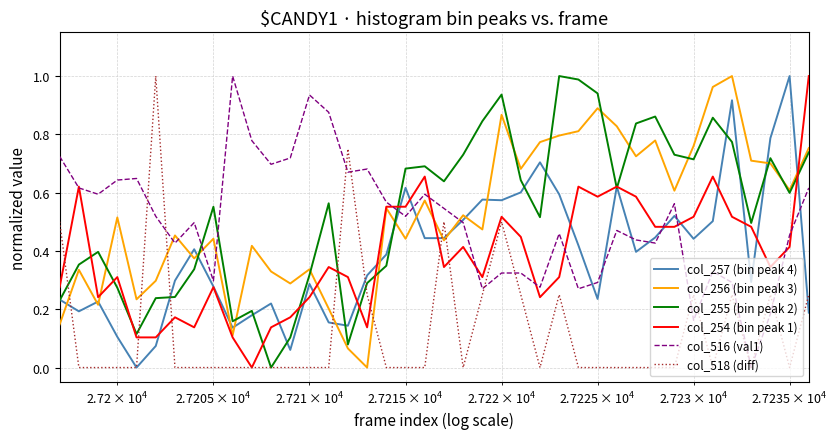

How many lines are shown in the chart?

6